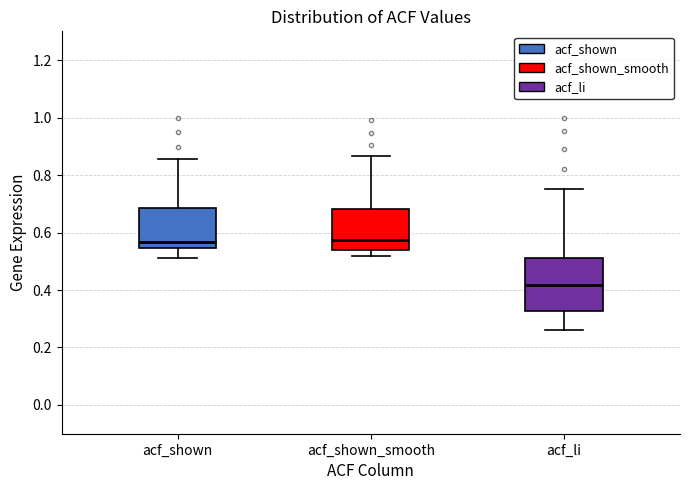

Reading left to right, transcribe this box plot: for each box, give where its median line is, the range the box spans, and where its two whiskers end, as read against the y-axis. The values are not printed on the chart, so give them approximately, as read against the axis.

acf_shown: median 0.56, box 0.54 to 0.68, whiskers 0.52 to 0.86
acf_shown_smooth: median 0.58, box 0.54 to 0.68, whiskers 0.52 to 0.86
acf_li: median 0.42, box 0.32 to 0.52, whiskers 0.26 to 0.76